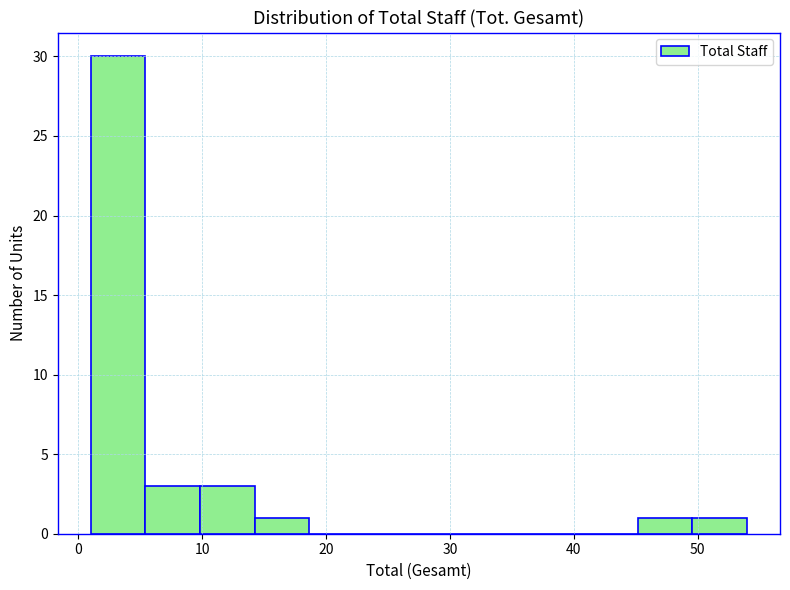

Reading left to right, list every bar in this chart as the range it spans on the x-axis followed by its height. Neither the bar edges nor the heights are printed on the chart, so give them approximately, as read against the axes.

1 to 5: 30
5 to 10: 3
10 to 14: 3
14 to 19: 1
19 to 23: 0
23 to 28: 0
28 to 32: 0
32 to 36: 0
36 to 41: 0
41 to 45: 0
45 to 50: 1
50 to 54: 1